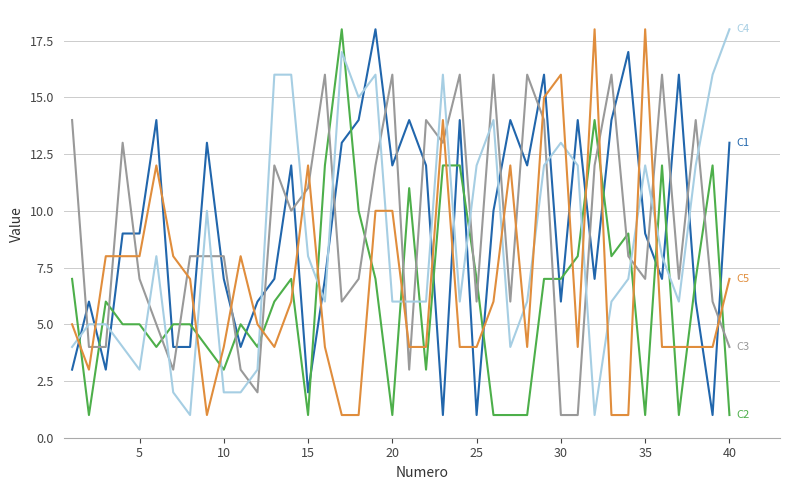

What is the maximum value shown in the chart?

18